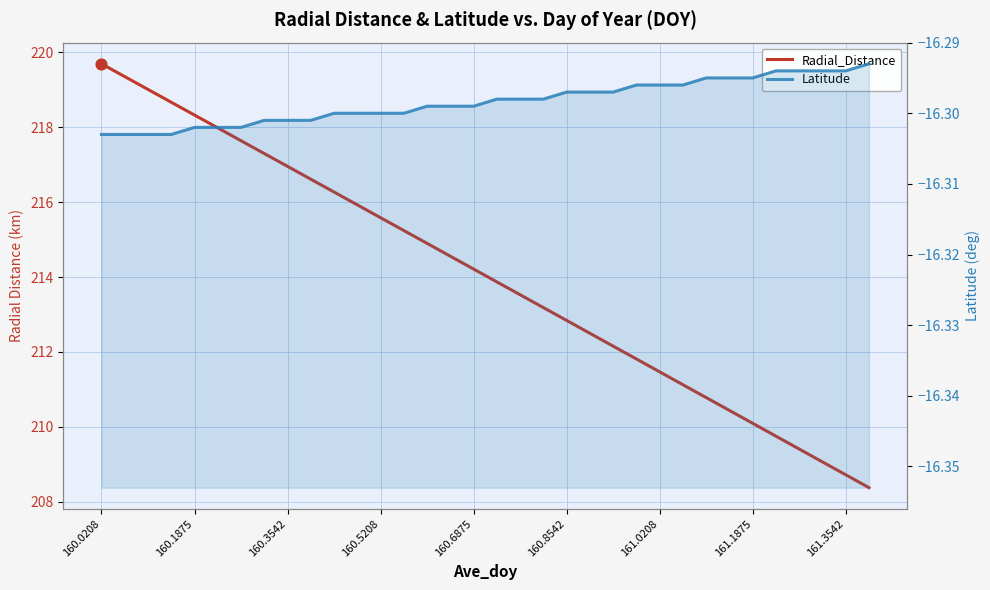

Which series contains the lowest Y value?

Latitude